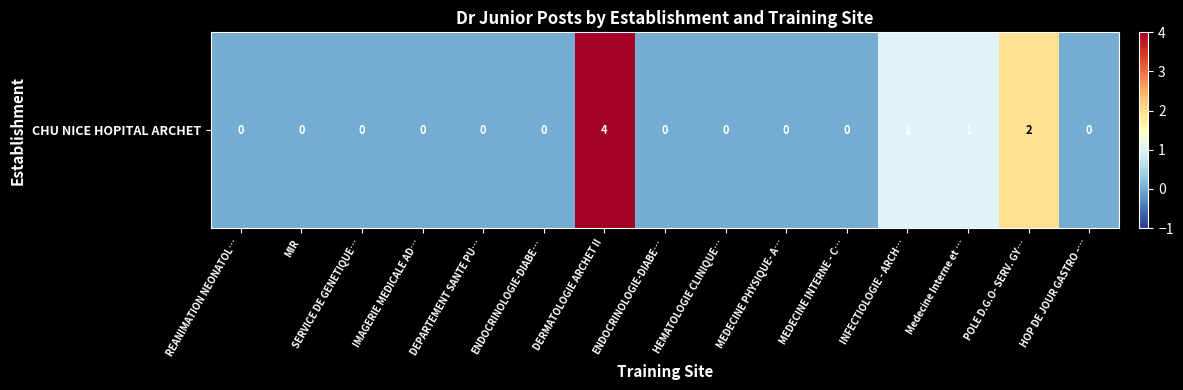

Which label corresponds to the smallest value in the chart?

REANIMATION NEONATOL…